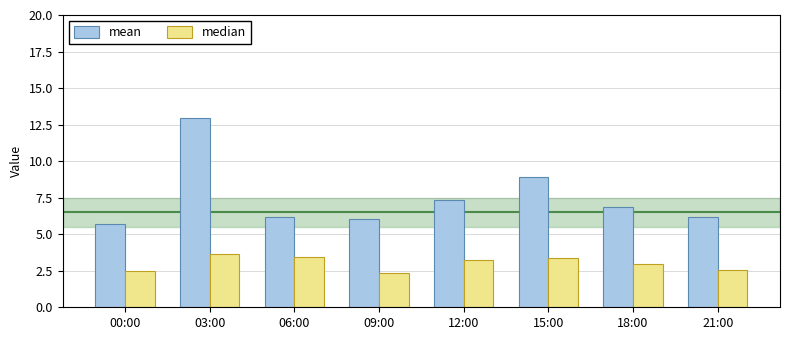

What is the average value of the median series?

3.0